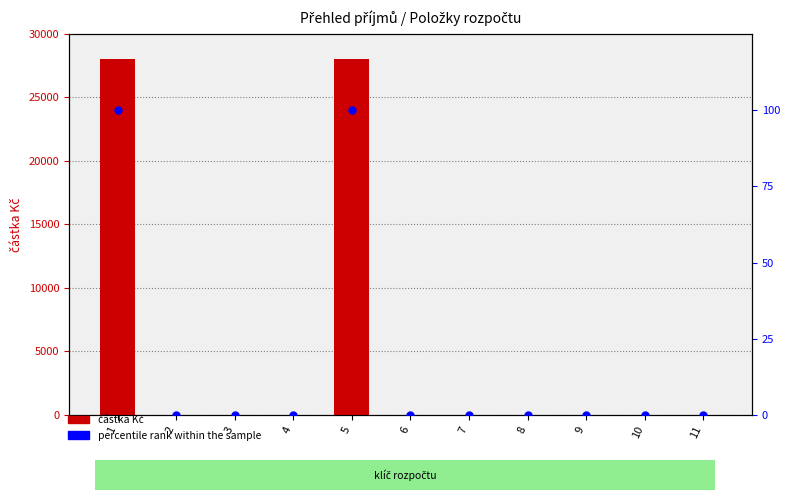

What are all the series names shown in the legend?

částka Kč, percentile rank within the sample